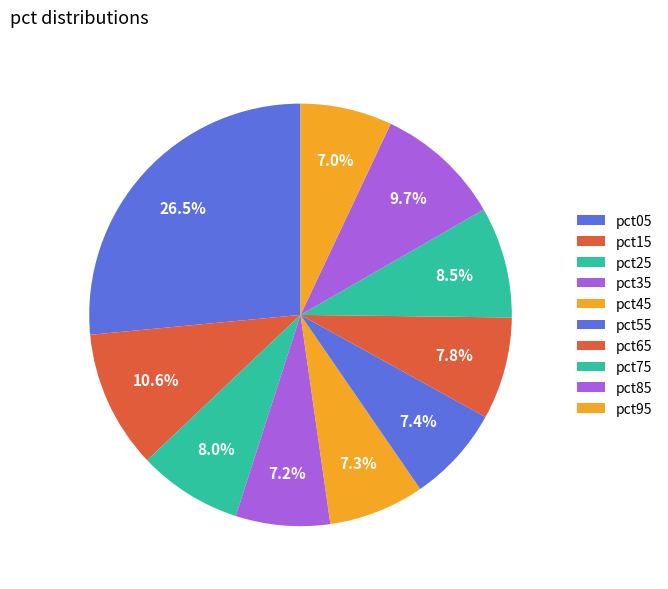

What is the smallest slice in the pie chart?

pct95